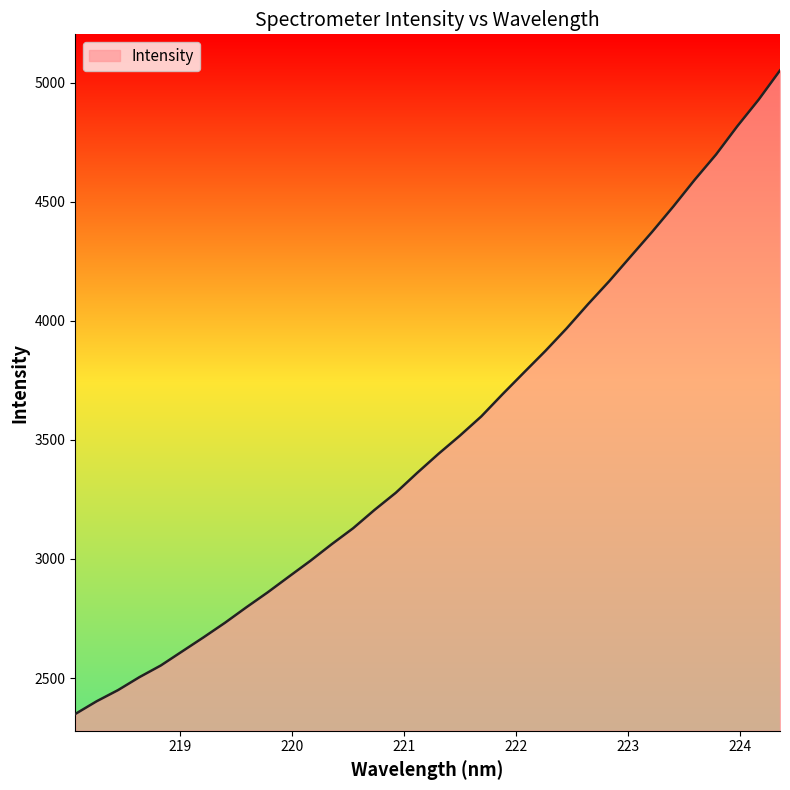

What is the greatest value displayed?

5051.2